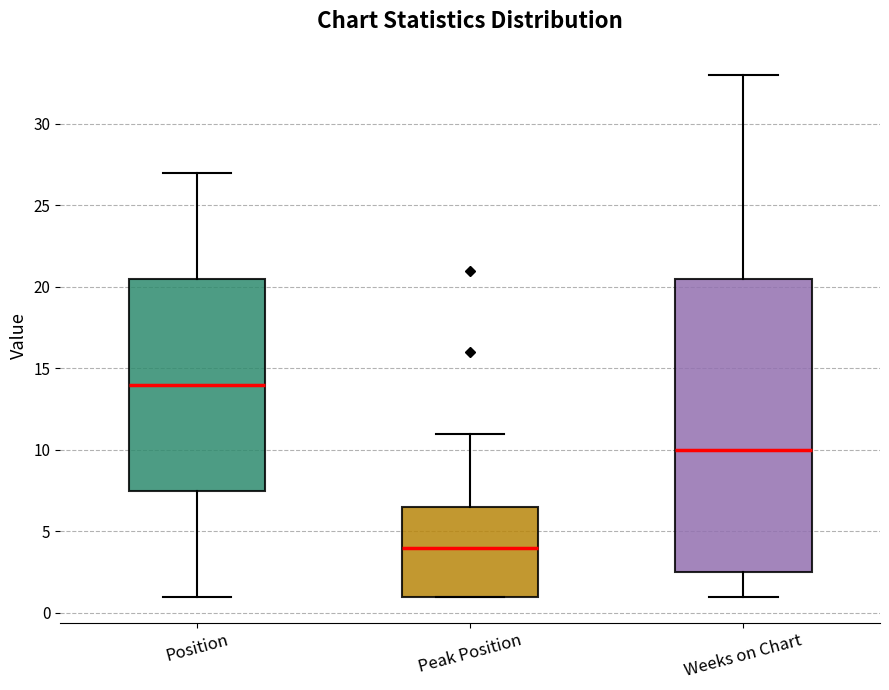

Where does the median line of the box for Position sit on the y-axis? The values are not printed on the chart, so give them approximately, as read against the axis.

14.0